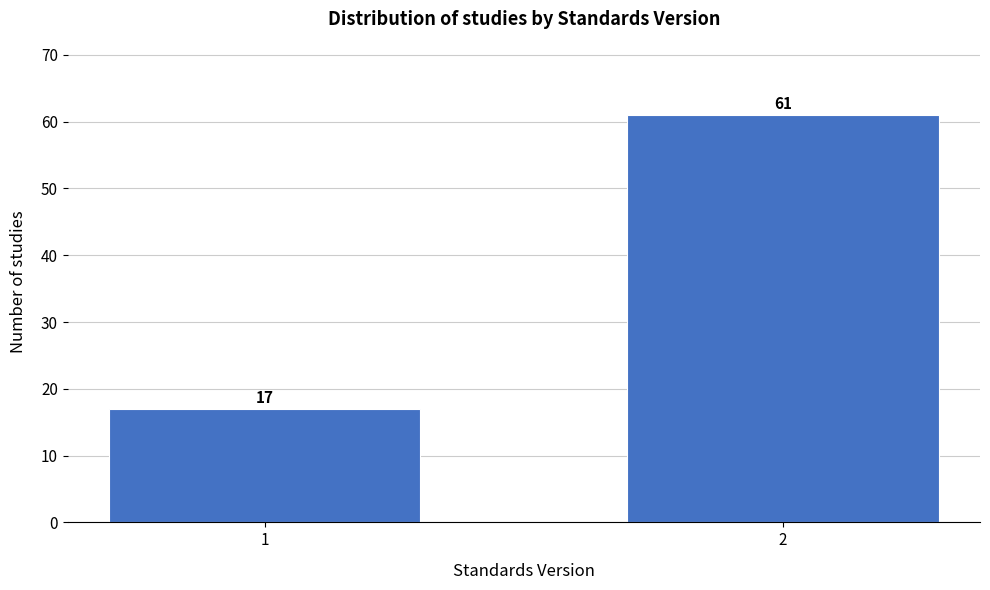

Reading right to left, what are all the values shown in this chart?

2=61	1=17